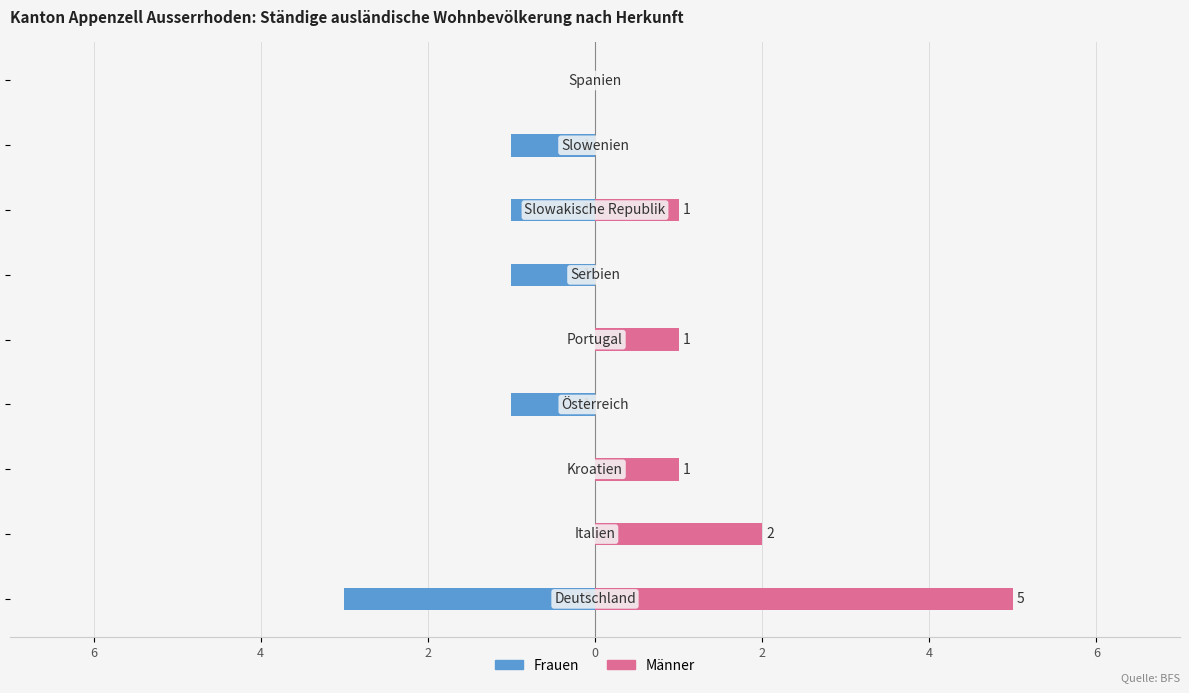

What is the difference between the second highest and minimum values in the Männer series?

2